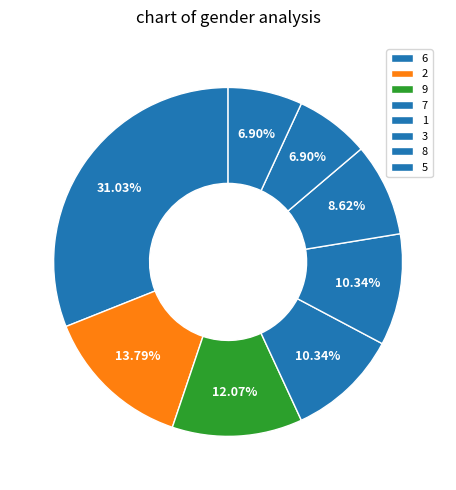

True or false: 7 accounts for 16% of the total.

False